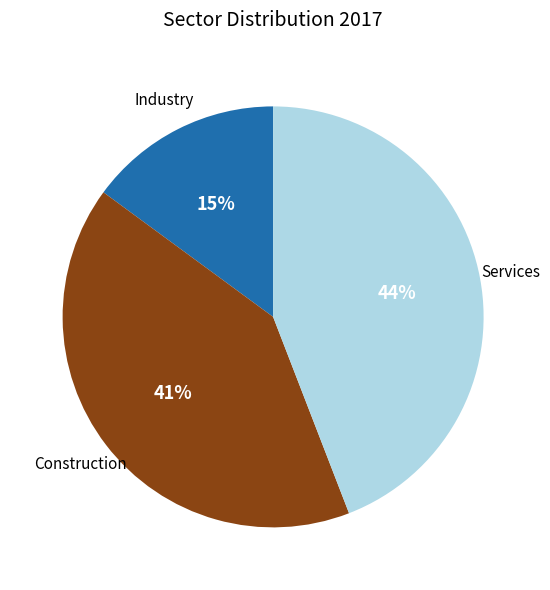

Rank the categories by value from lowest to highest.

Industry, Construction, Services